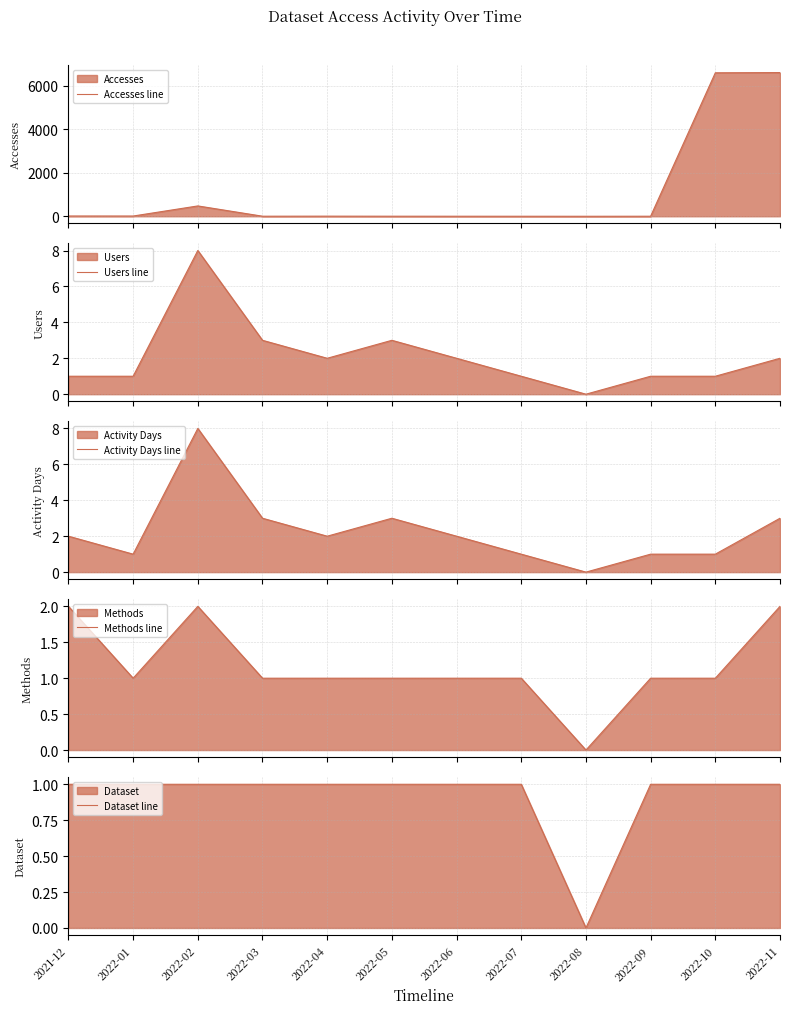

What is the difference between the highest and lowest values at 2022-02?

474